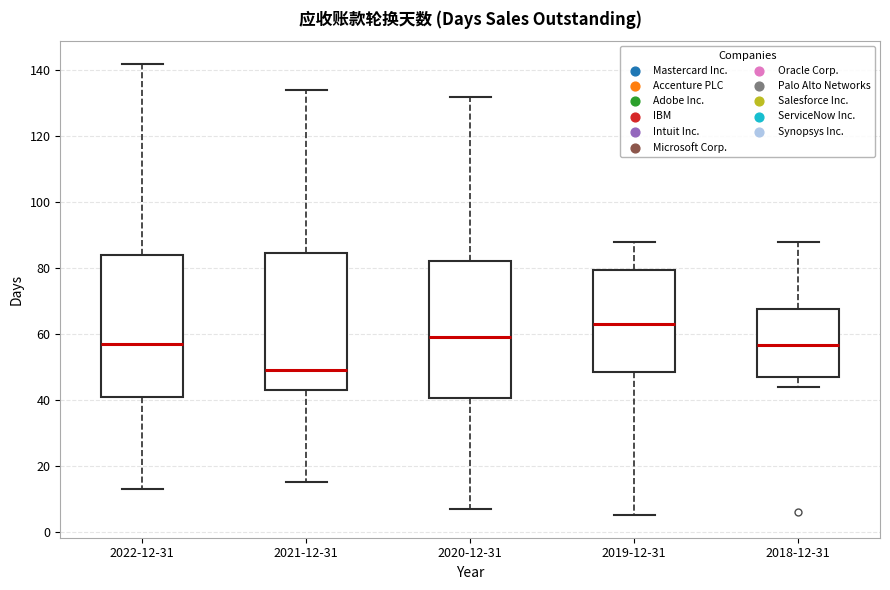

Reading left to right, read every box against the y-axis: the position of its median line, the range the box covers, and the ends of its whiskers. The values are not printed on the chart, so give them approximately, as read against the axis.

2022-12-31: median 58, box 42 to 84, whiskers 14 to 142
2021-12-31: median 50, box 44 to 84, whiskers 16 to 134
2020-12-31: median 60, box 40 to 82, whiskers 8 to 132
2019-12-31: median 64, box 48 to 80, whiskers 6 to 88
2018-12-31: median 56, box 48 to 68, whiskers 44 to 88